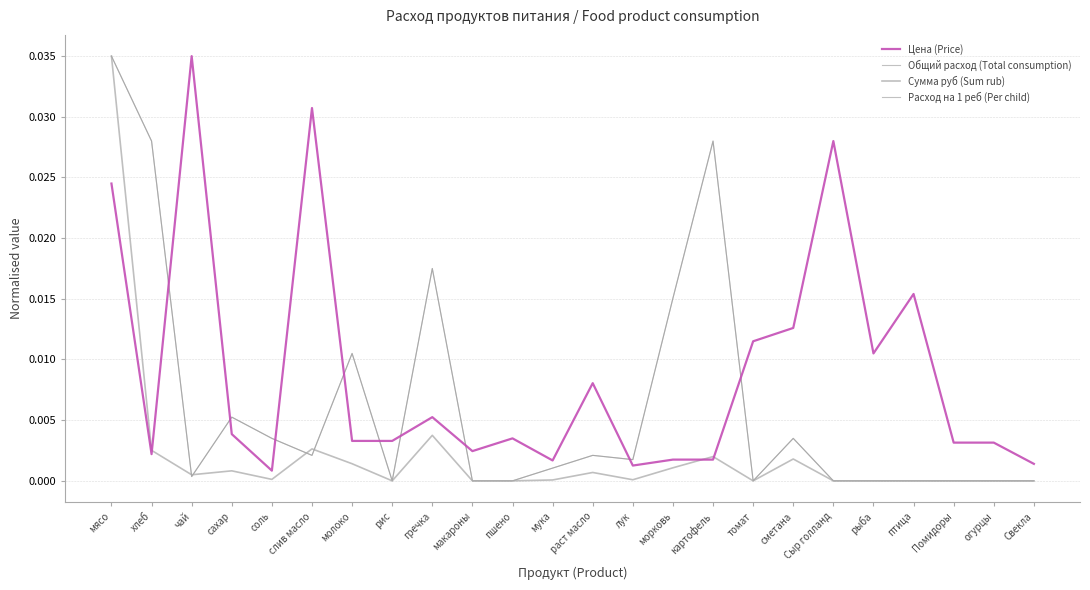

Which series has the largest range (max minus min)?

Общий расход (Total consumption)